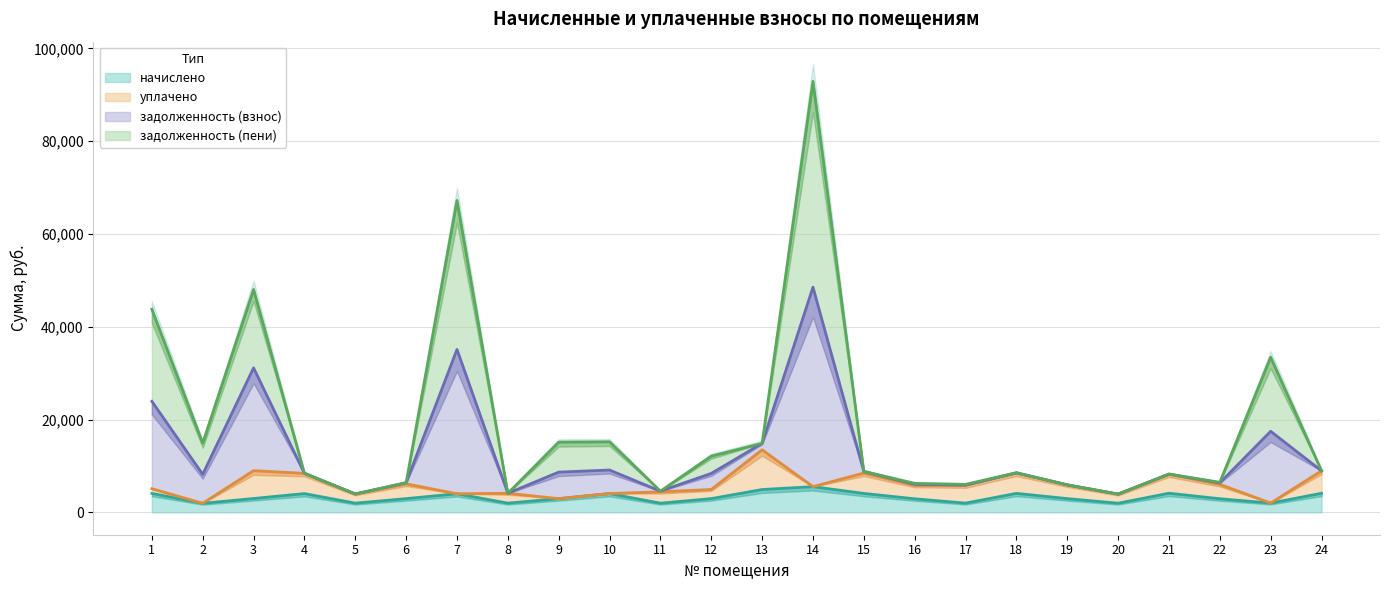

What is the maximum value for начислено?

5527.0